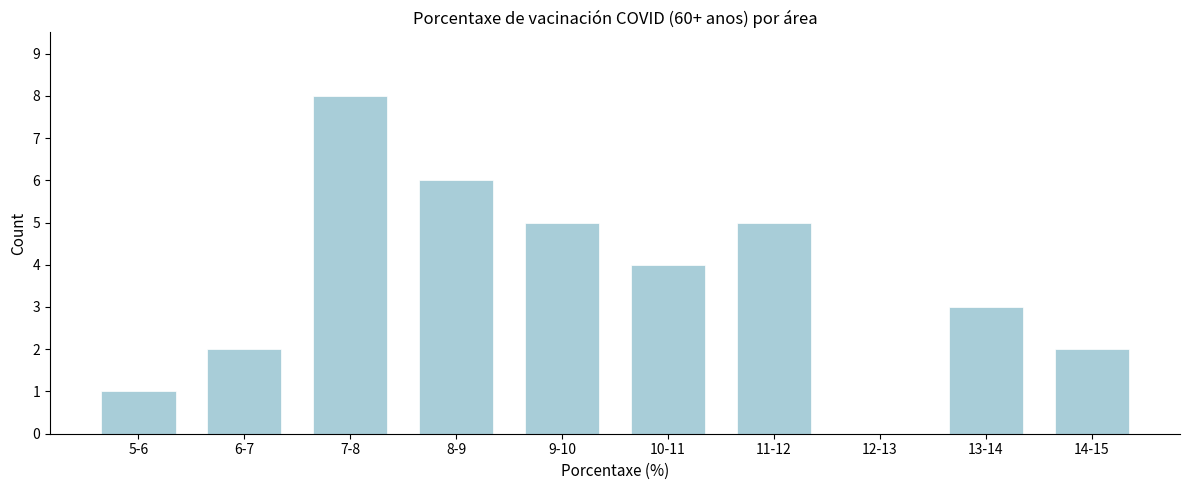

Reading right to left, what are all the values shown in this chart?

14-15=2	13-14=3	12-13=0	11-12=5	10-11=4	9-10=5	8-9=6	7-8=8	6-7=2	5-6=1